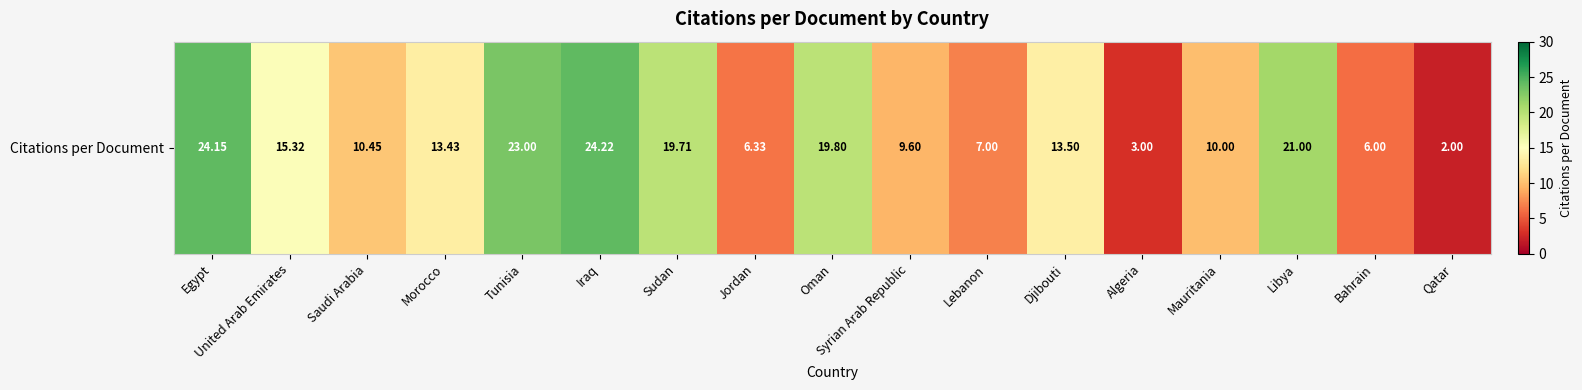

The value at Syrian Arab Republic is 6.7. True or false?

False